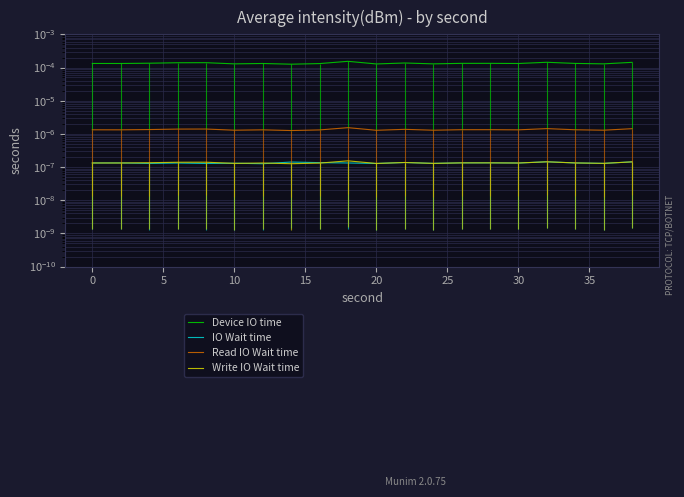

True or false: Write IO Wait time has a value of 0.0 at 0.

True